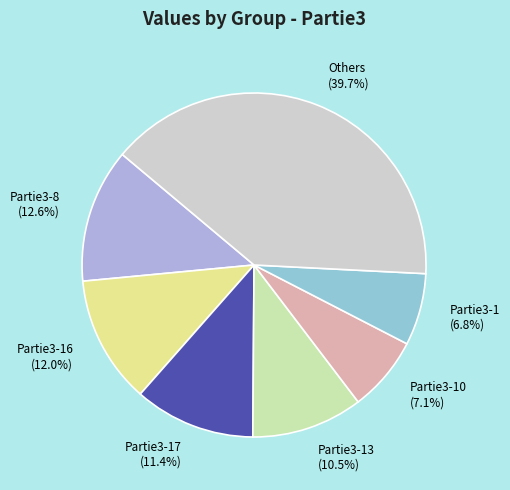

To the nearest percent, what portion does Partie3-8 represent?

13%